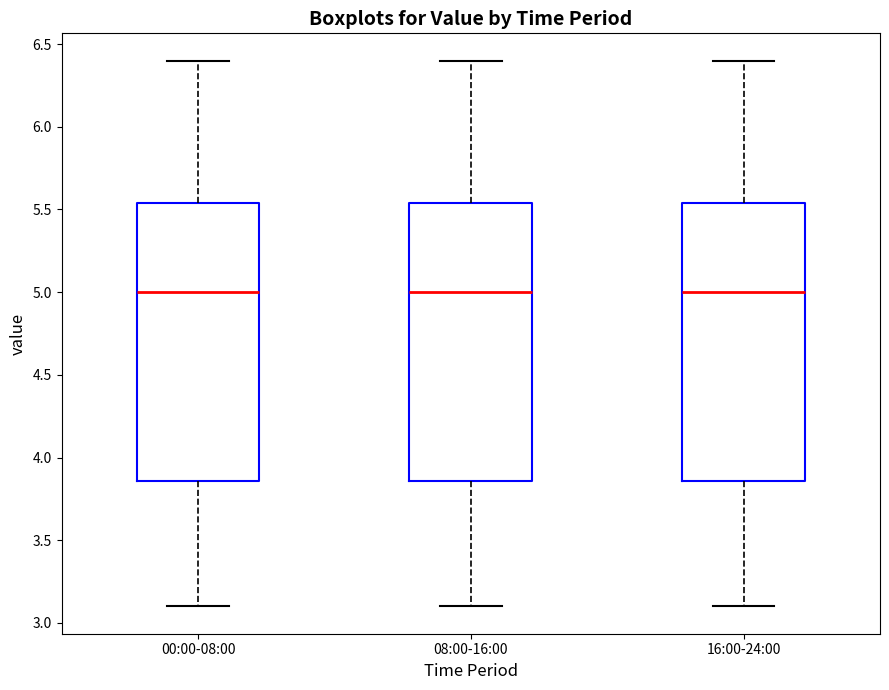

Reading left to right, read every box against the y-axis: the position of its median line, the range the box covers, and the ends of its whiskers. The values are not printed on the chart, so give them approximately, as read against the axis.

00:00-08:00: median 5.00, box 3.85 to 5.55, whiskers 3.10 to 6.40
08:00-16:00: median 5.00, box 3.85 to 5.55, whiskers 3.10 to 6.40
16:00-24:00: median 5.00, box 3.85 to 5.55, whiskers 3.10 to 6.40